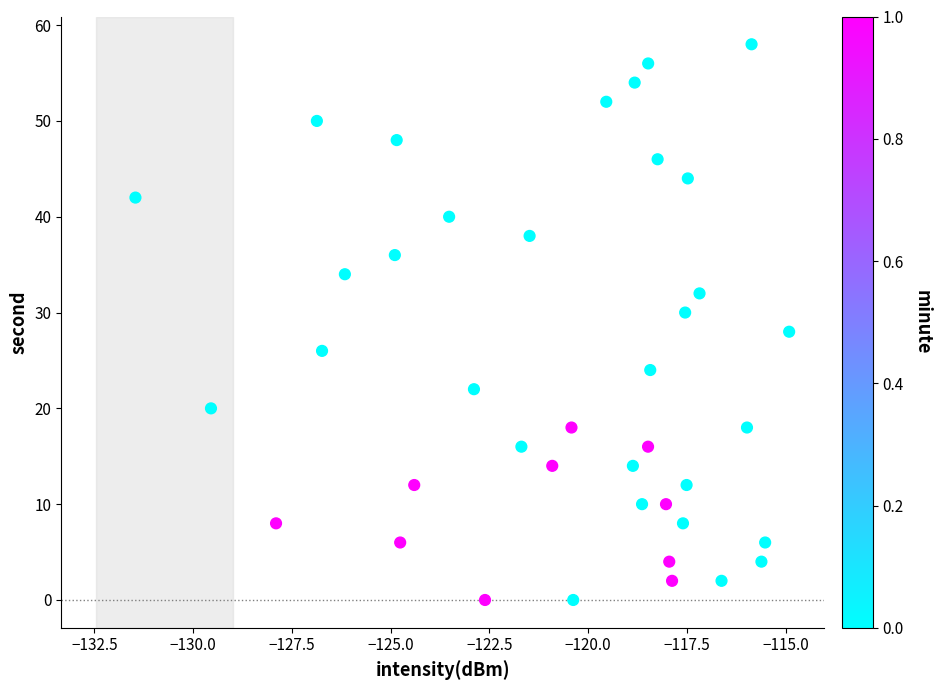

What is the range of Y values (max minus min)?

58